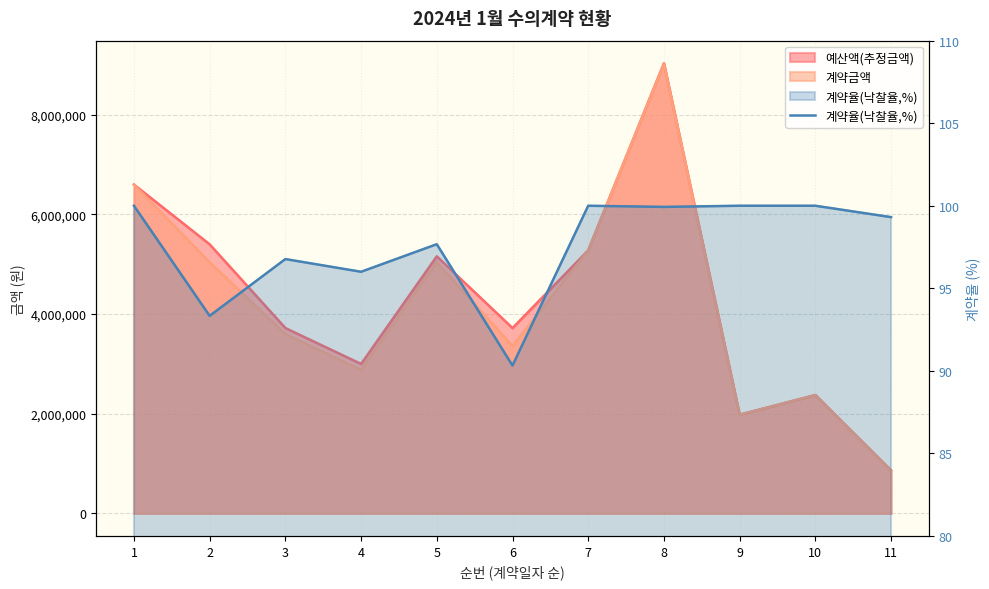

What is the difference between the values at 10 and 4?

4.0